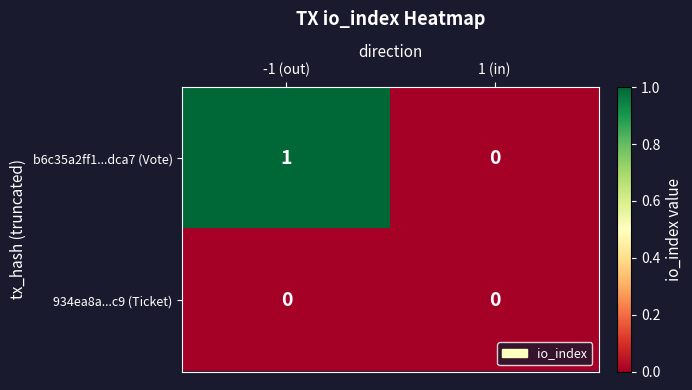

List the series in order of their overall mean, highest first.

b6c35a2ff1...dca7 (Vote), 934ea8a...c9 (Ticket)